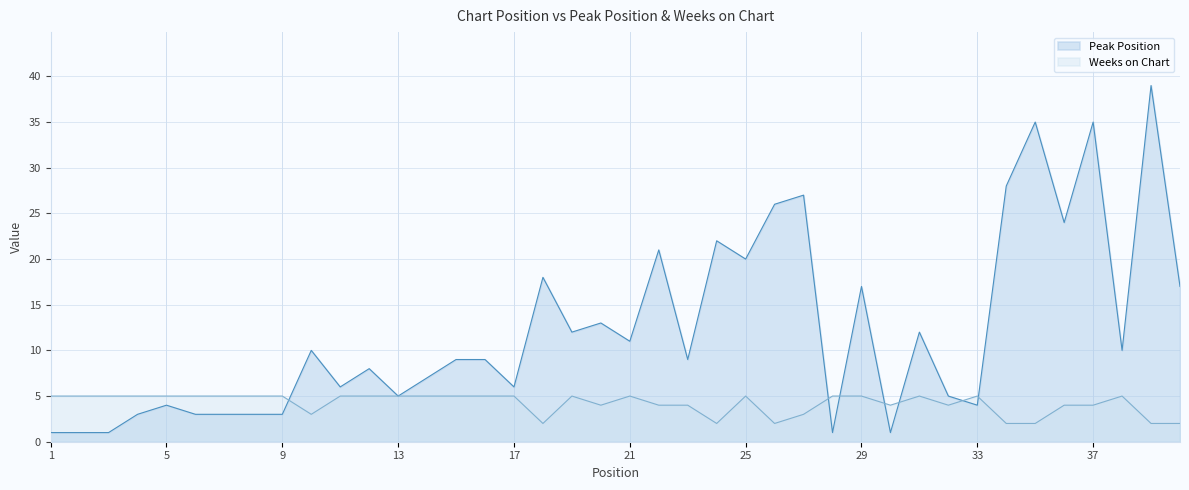

What is the maximum value shown in the chart?

39